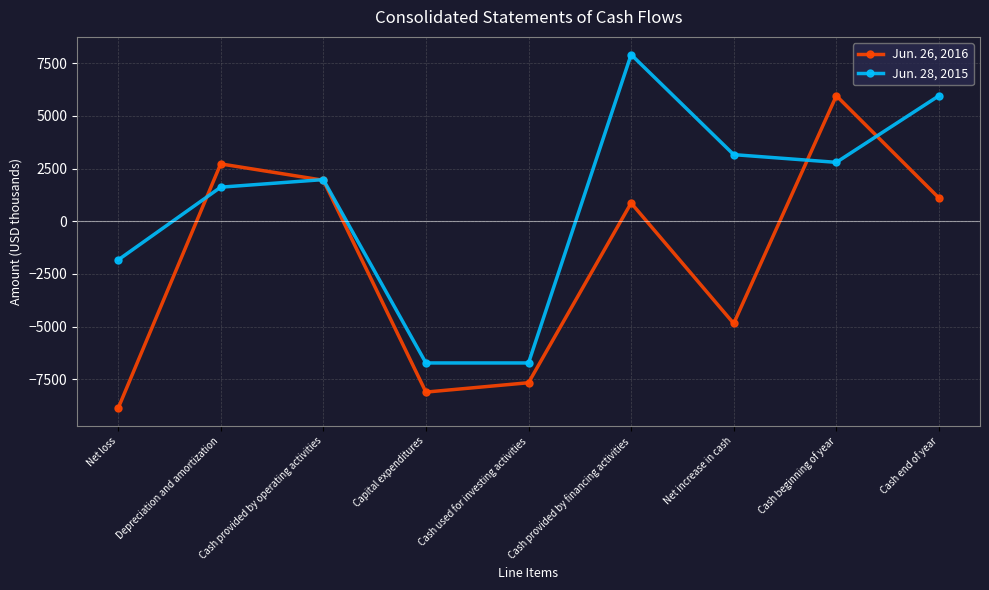

What are all the series names shown in the legend?

Jun. 26, 2016, Jun. 28, 2015